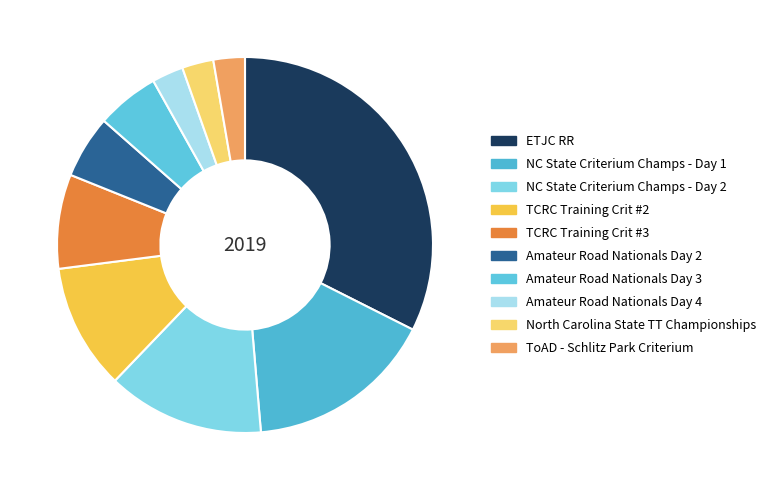

True or false: TCRC Training Crit #2 accounts for 4% of the total.

False